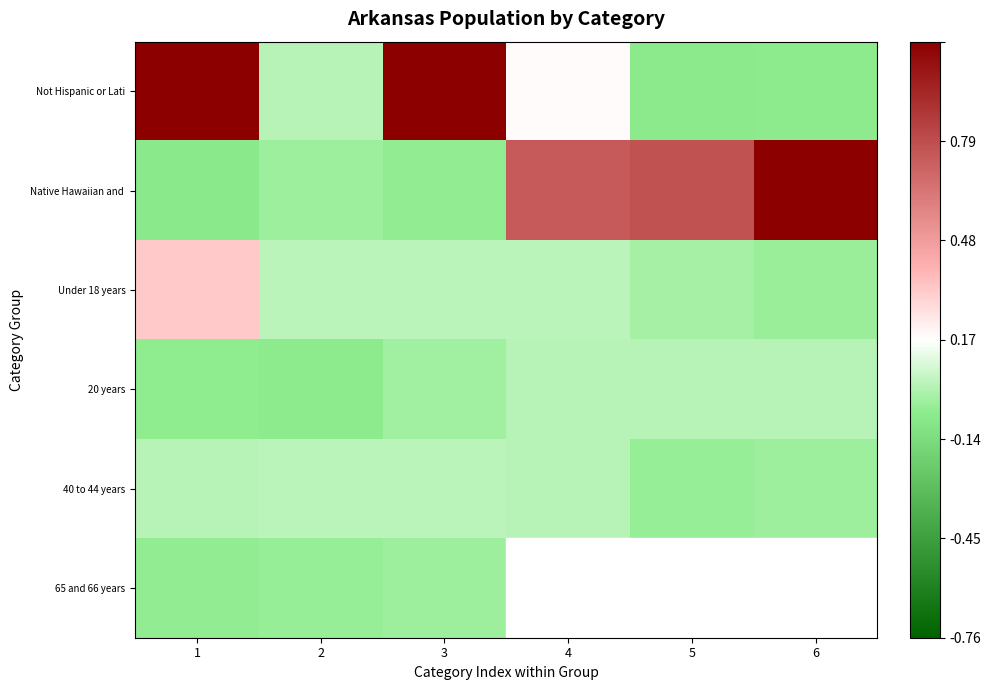

Rank the categories by Under 18 years value from lowest to highest.

6, 5, 3, 4, 2, 1